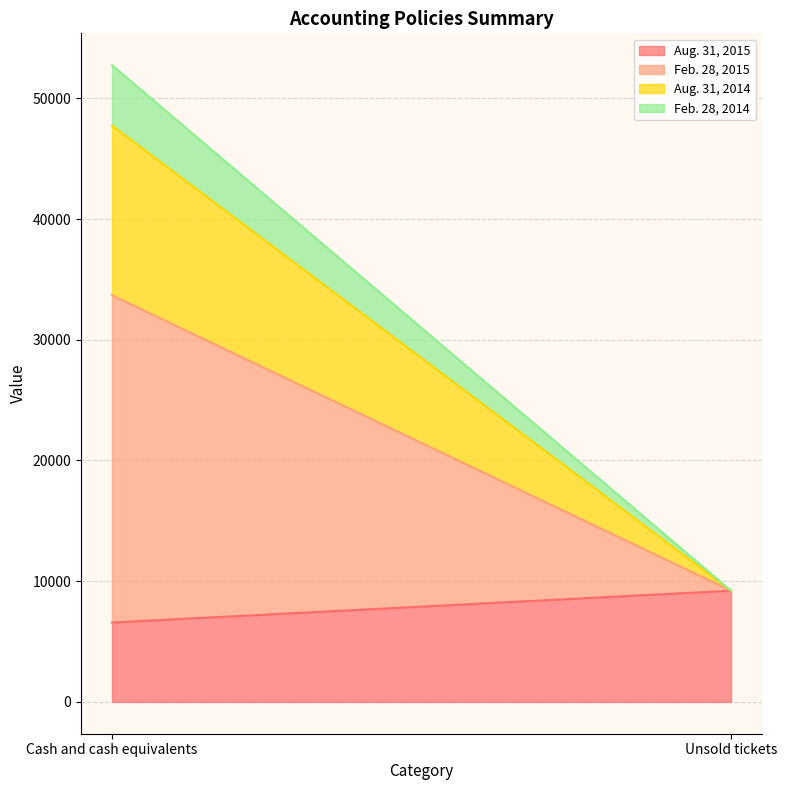

What position from the right is Unsold tickets?

1